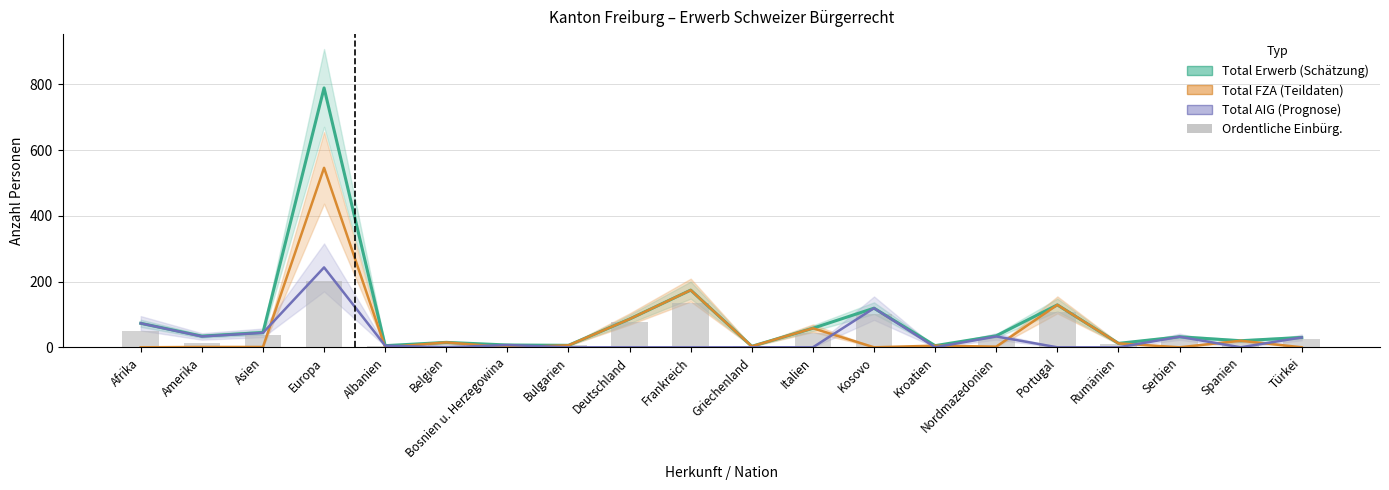

At which category is the sum across all series the highest?

Europa